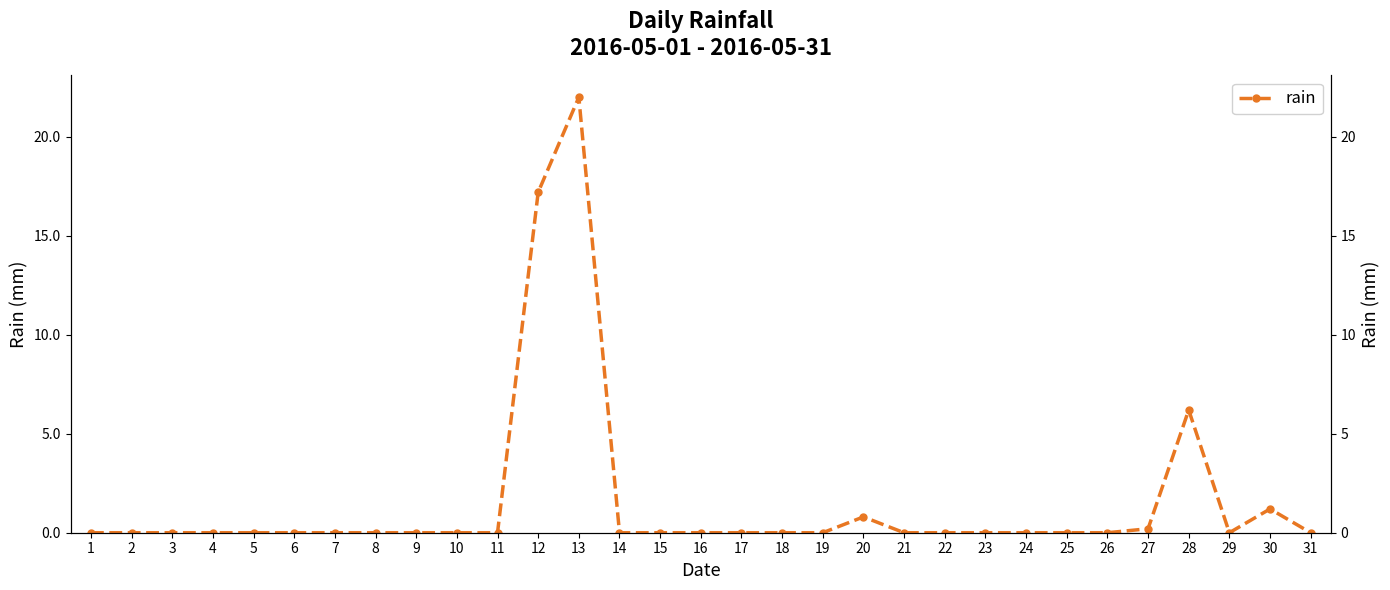

What is the change in value from 20 to 22?

-0.8